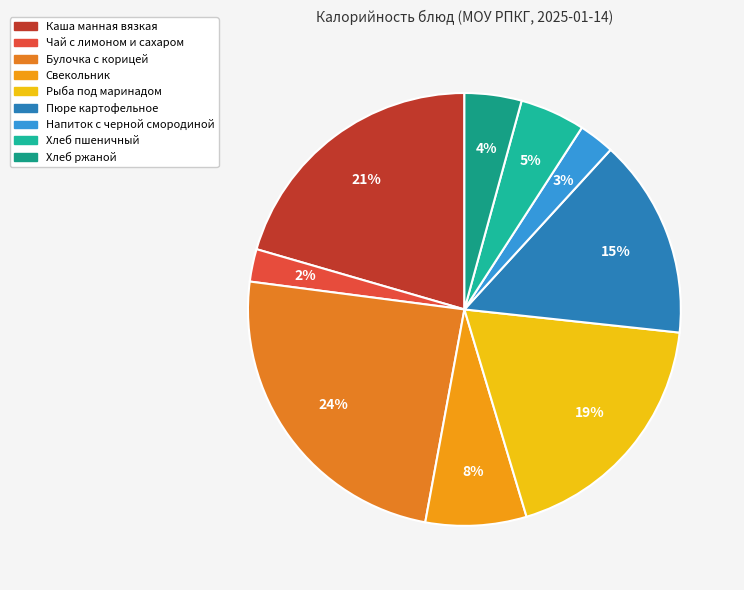

How many slices are in this pie chart?

9